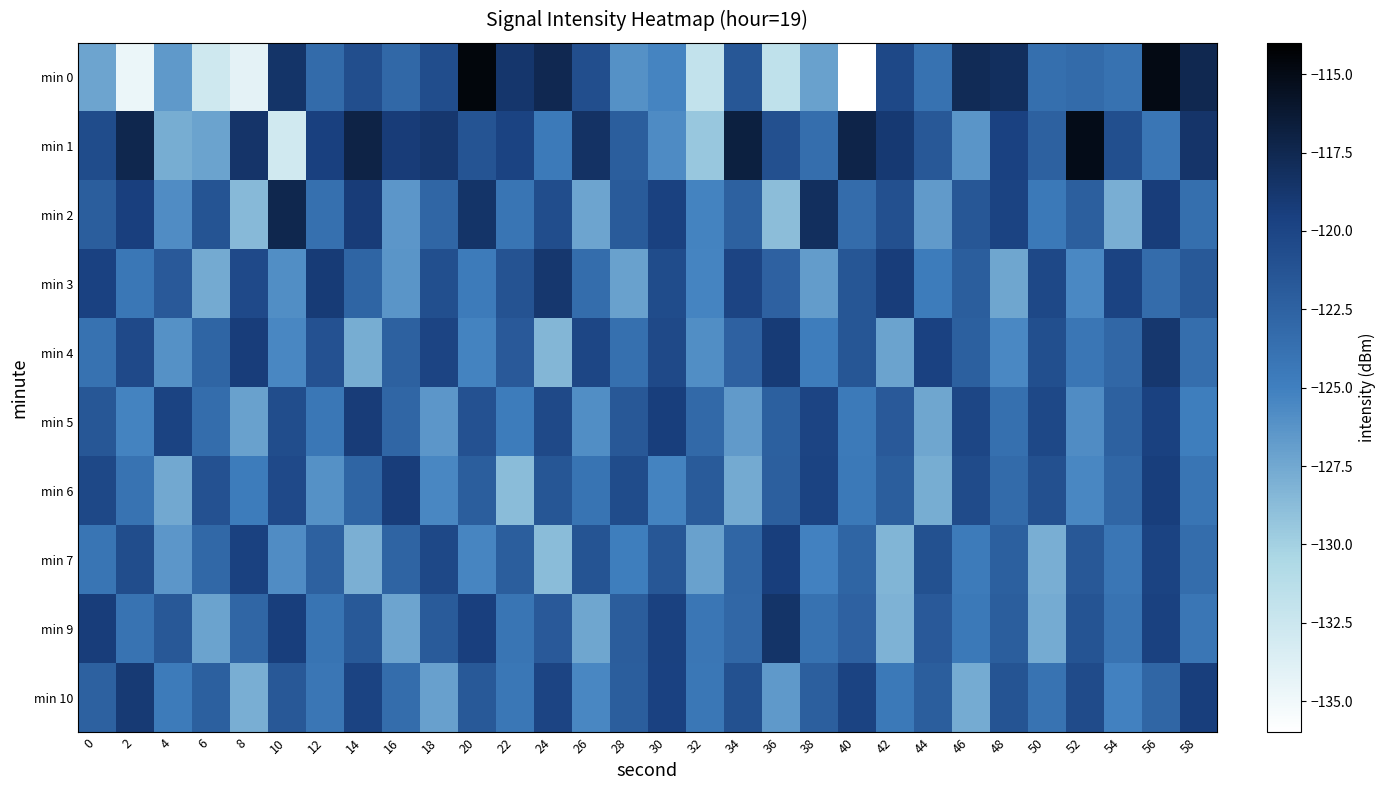

Rank the series by their maximum value, from lowest to highest.

min 7, min 6, min 5, min 10, min 3, min 4, min 9, min 2, min 1, min 0